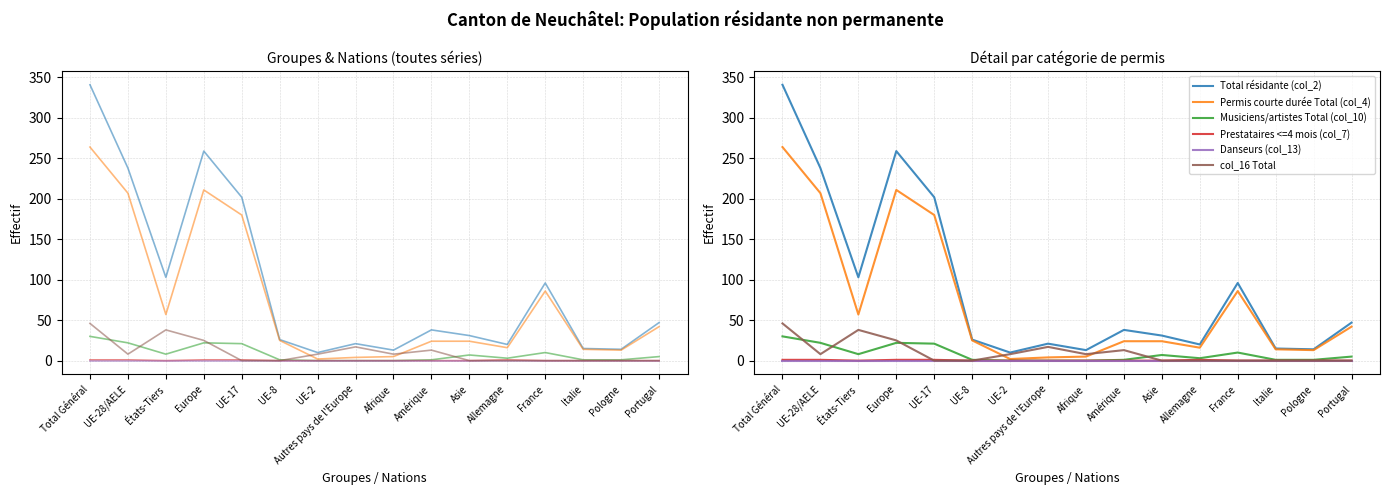

How many values in the Musiciens/artistes Total (col_10) series are below 5?

8